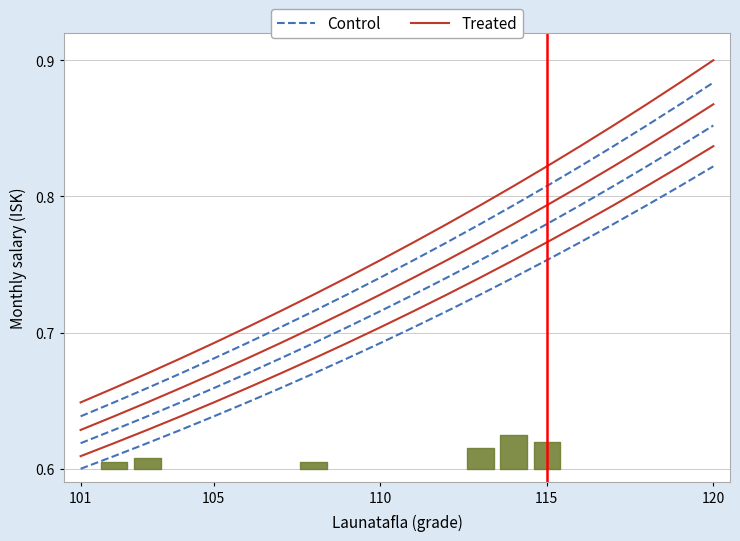

True or false: Control and Treated intersect in this chart.

False